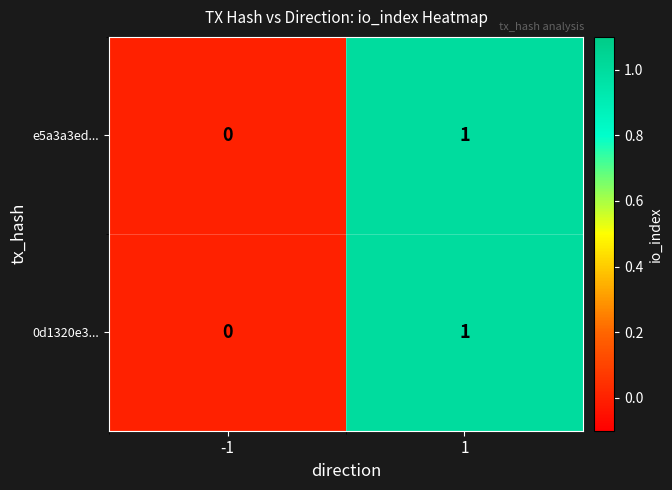

How many categories are shown in the chart?

2